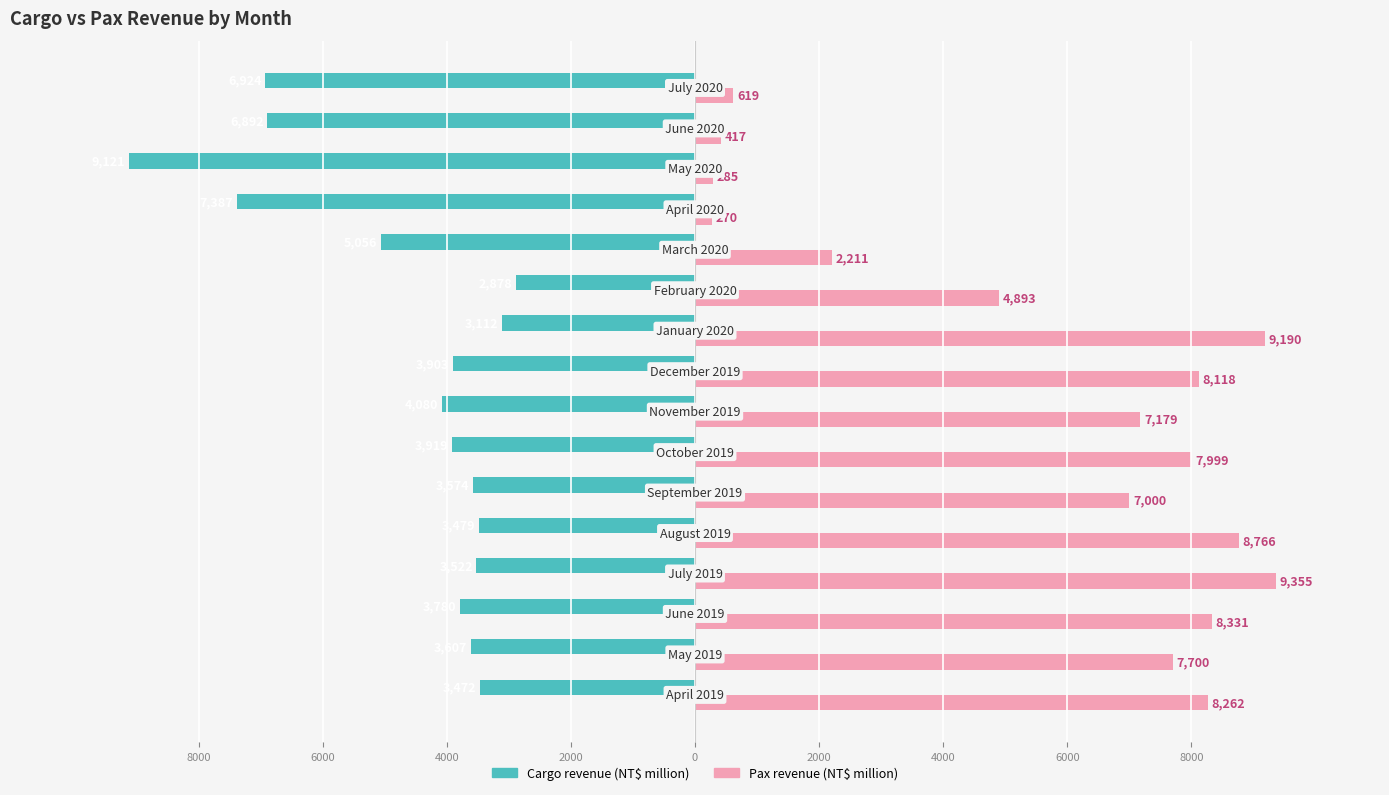

What is the sum of all Cargo revenue (NT$ million) values?

-74706